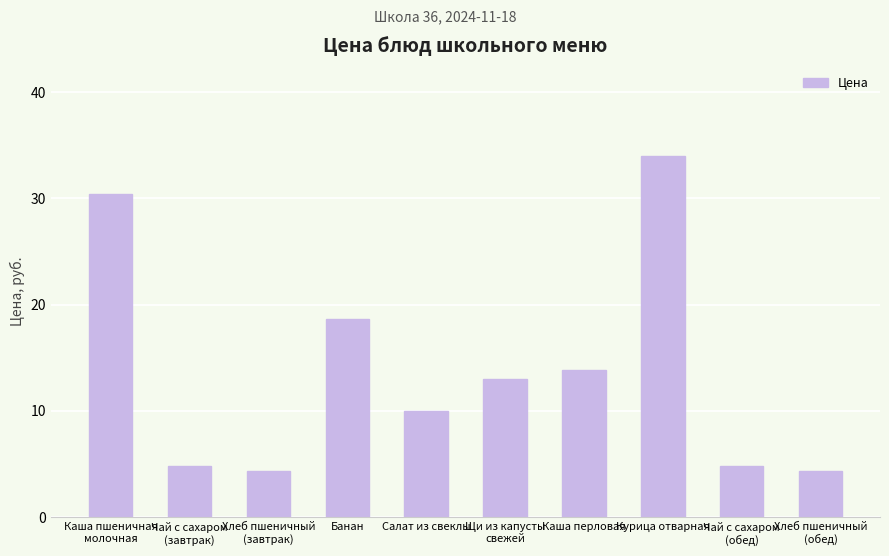

Approximately how many times larger is the value at Чай с сахаром
(обед) compared to Хлеб пшеничный
(завтрак)?

1.1